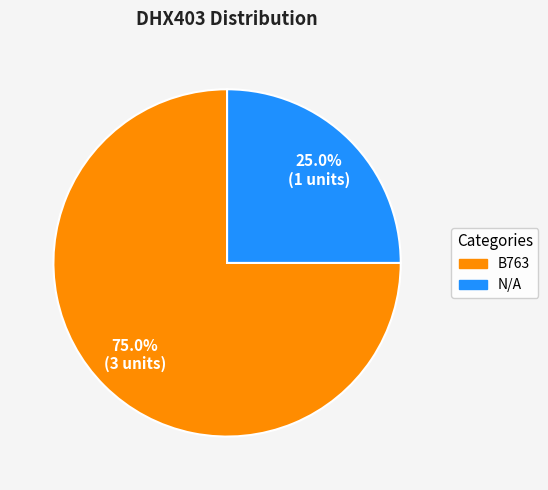

To the nearest percent, what percentage of the pie is N/A?

25%